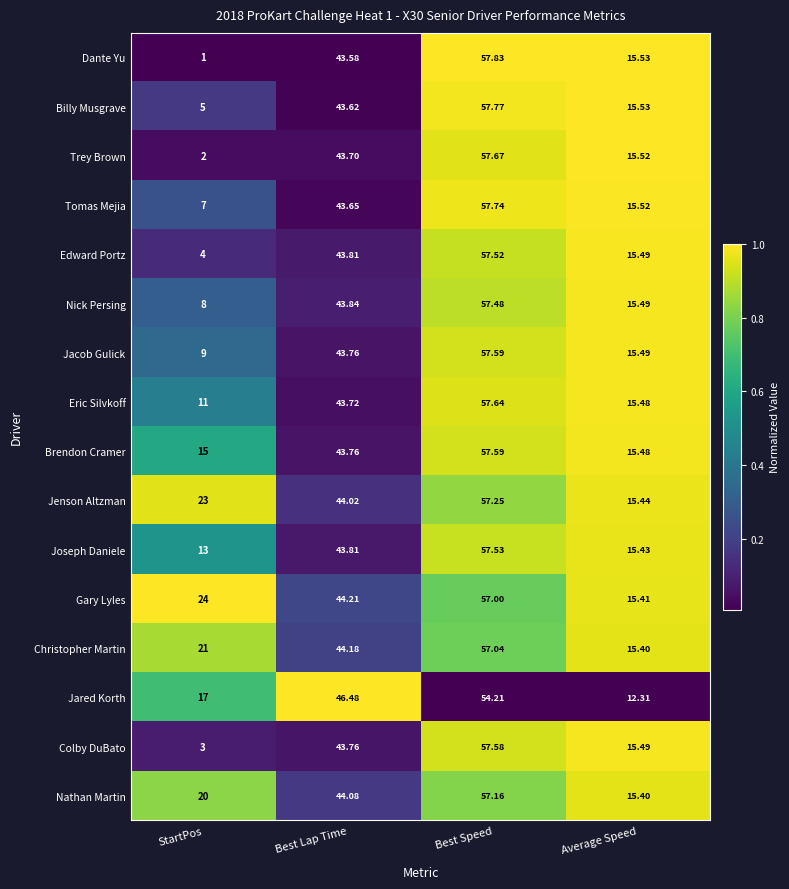

Which series has the largest total across all categories?

Gary Lyles